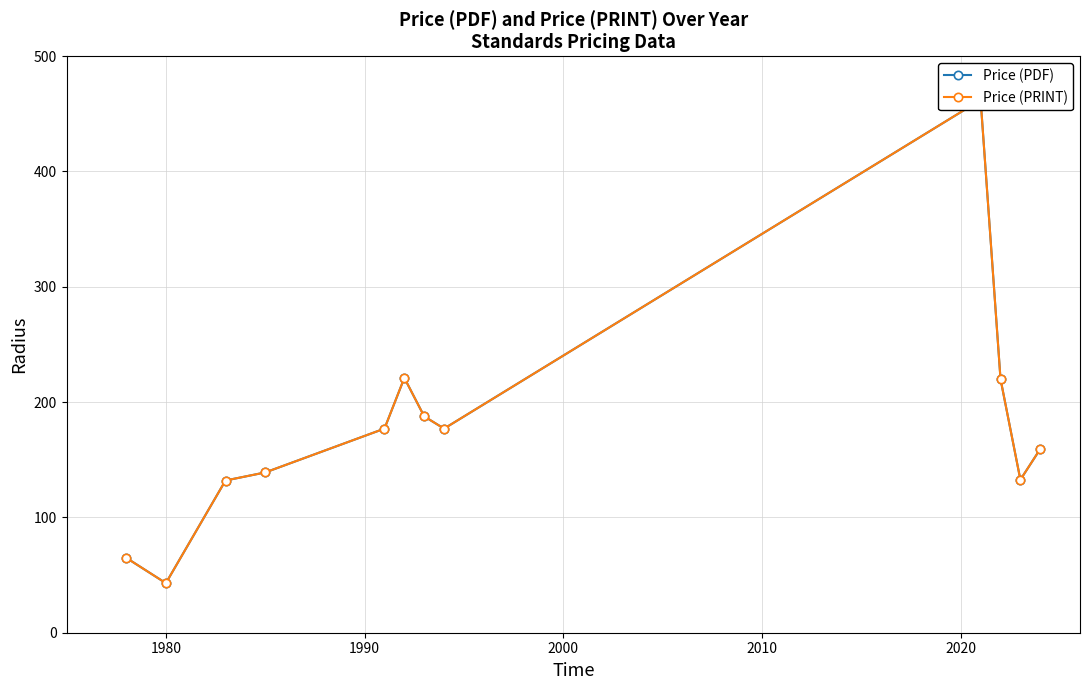

How many values in the Price (PRINT) series are below 177?

6